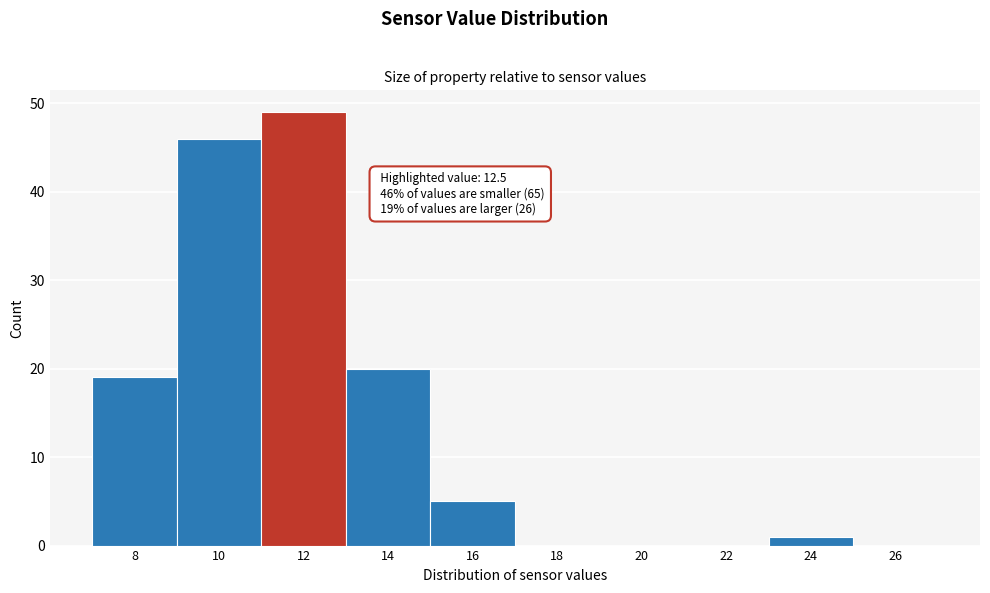

Reading right to left, transcribe all the data shown in this chart.

26=0	24=1	22=0	20=0	18=0	16=5	14=20	12=49	10=46	8=19